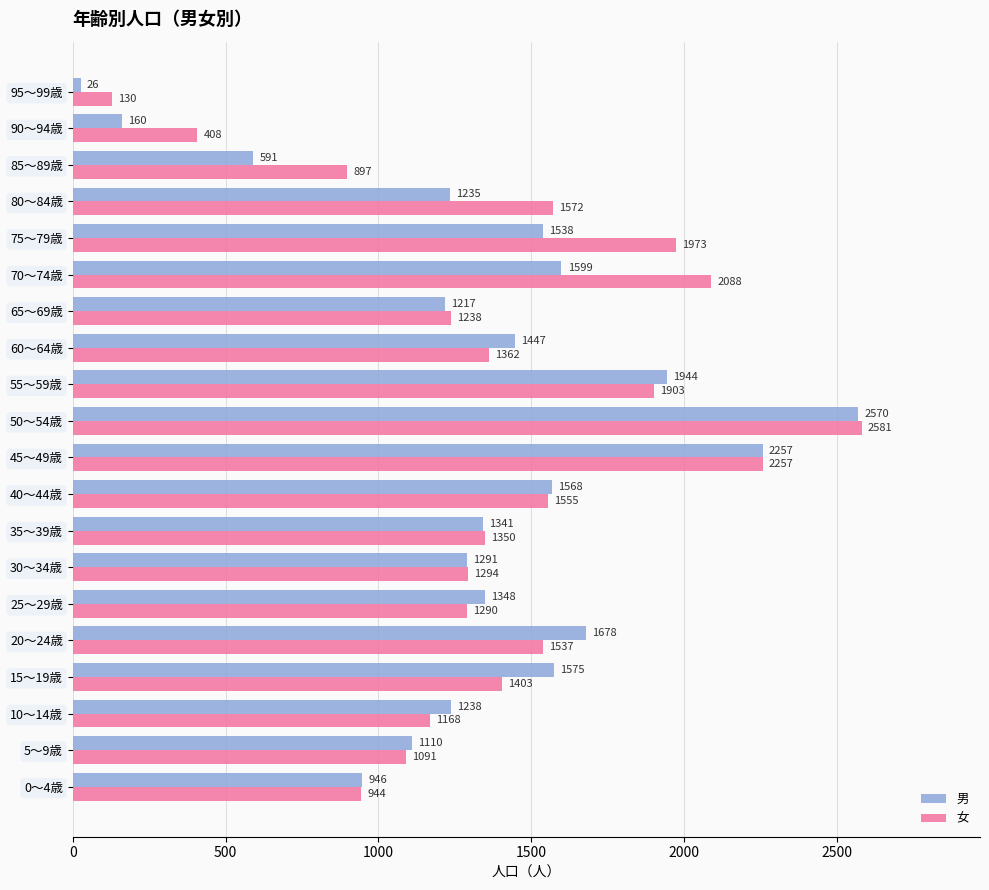

At which category is the sum across all series the highest?

50～54歳